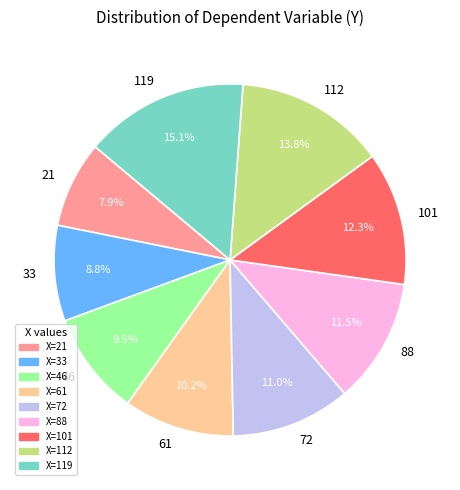

Combined, do 21 and 112 account for over 50%?

No